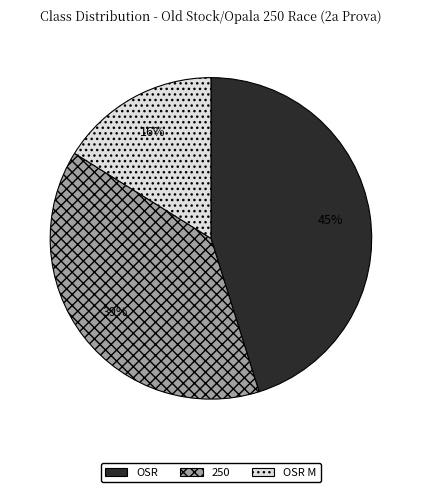

True or false: 250 accounts for 45% of the total.

False